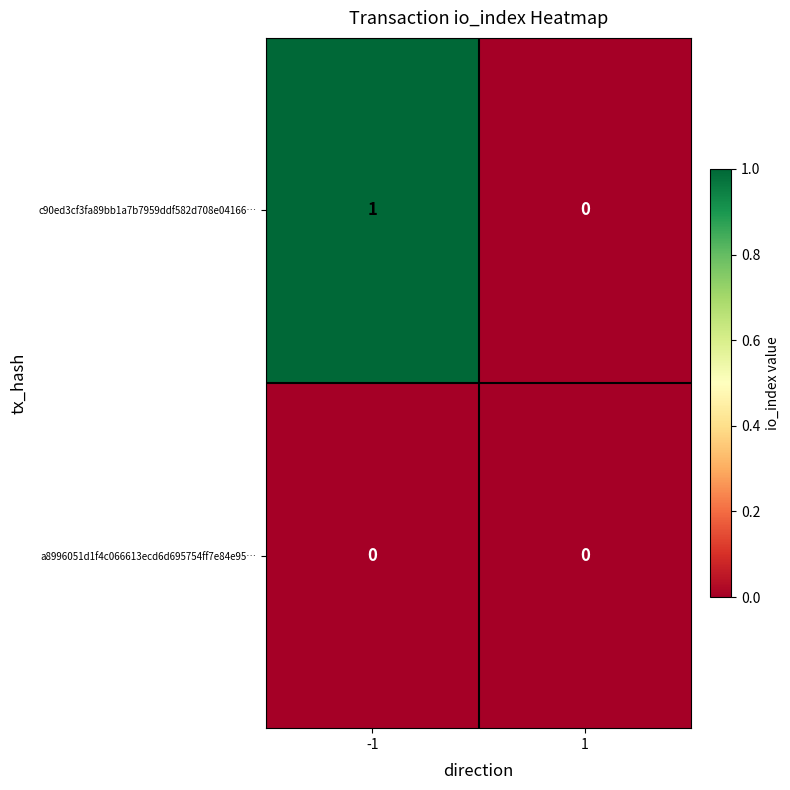

Rank the series by their maximum value, from highest to lowest.

c90ed3cf3fa89bb1a7b7959ddf582d708e04166…, a8996051d1f4c066613ecd6d695754ff7e84e95…